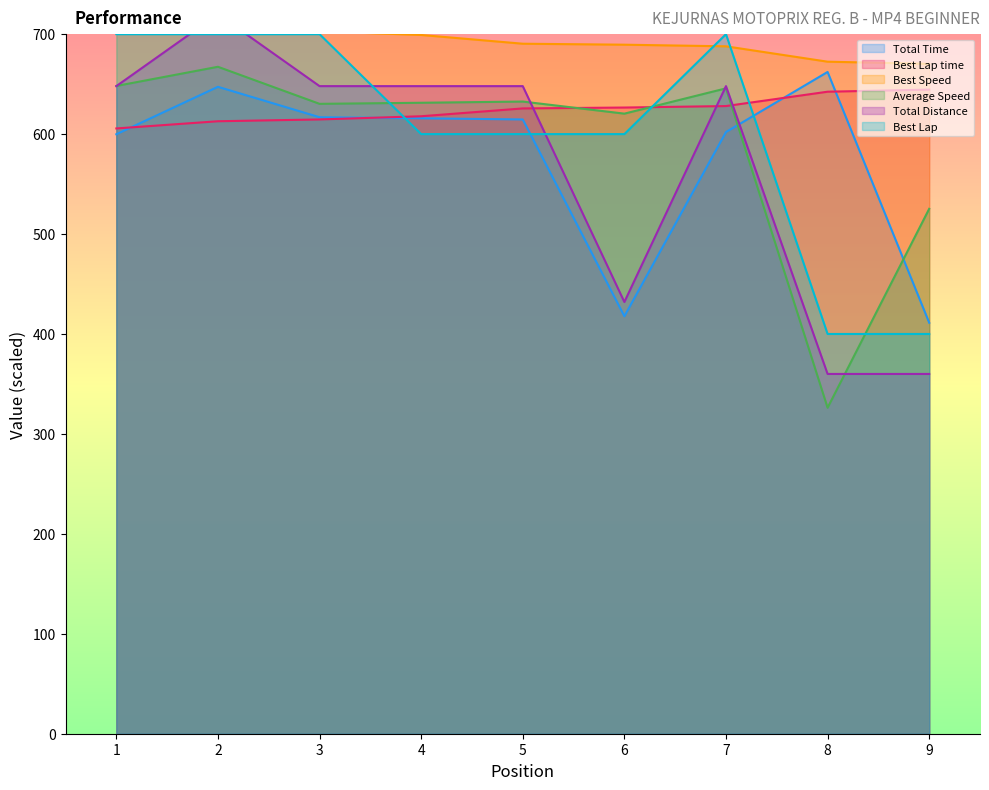

Which has a higher value, 8 or 4?

8